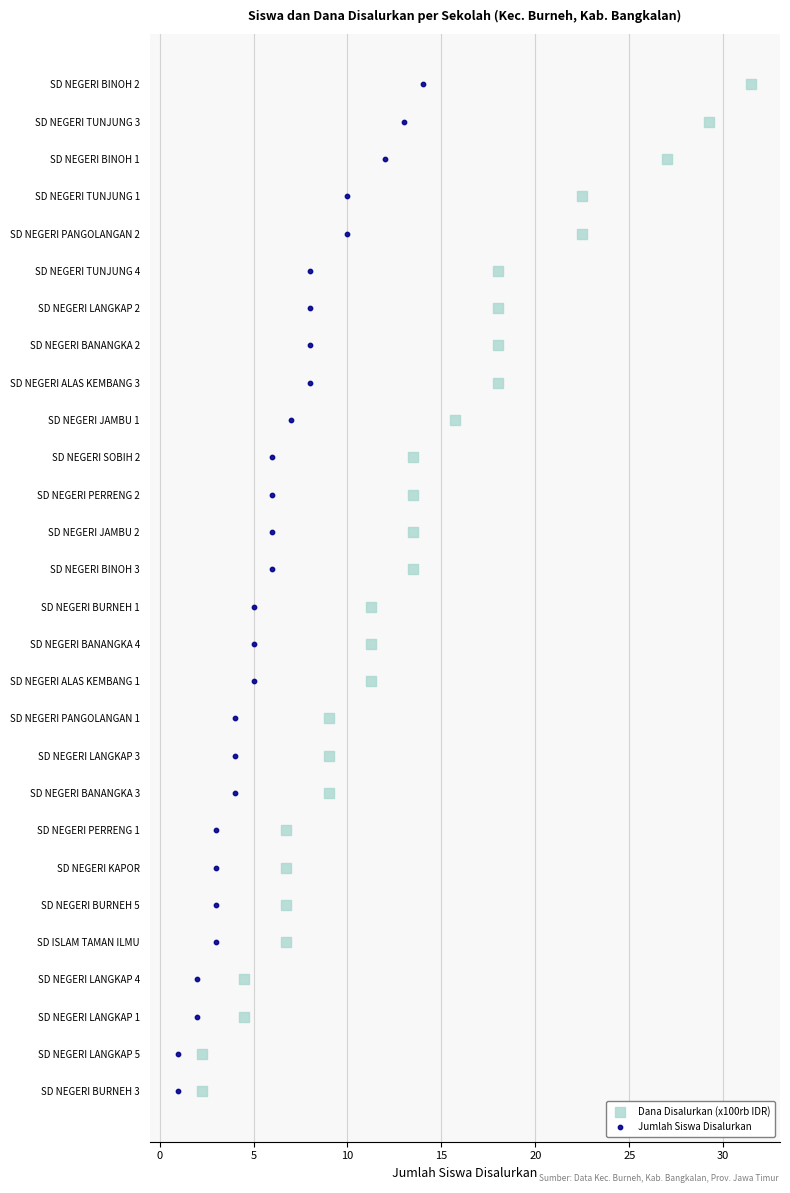

What are all the series names shown in the legend?

Dana Disalurkan (x100rb IDR), Jumlah Siswa Disalurkan